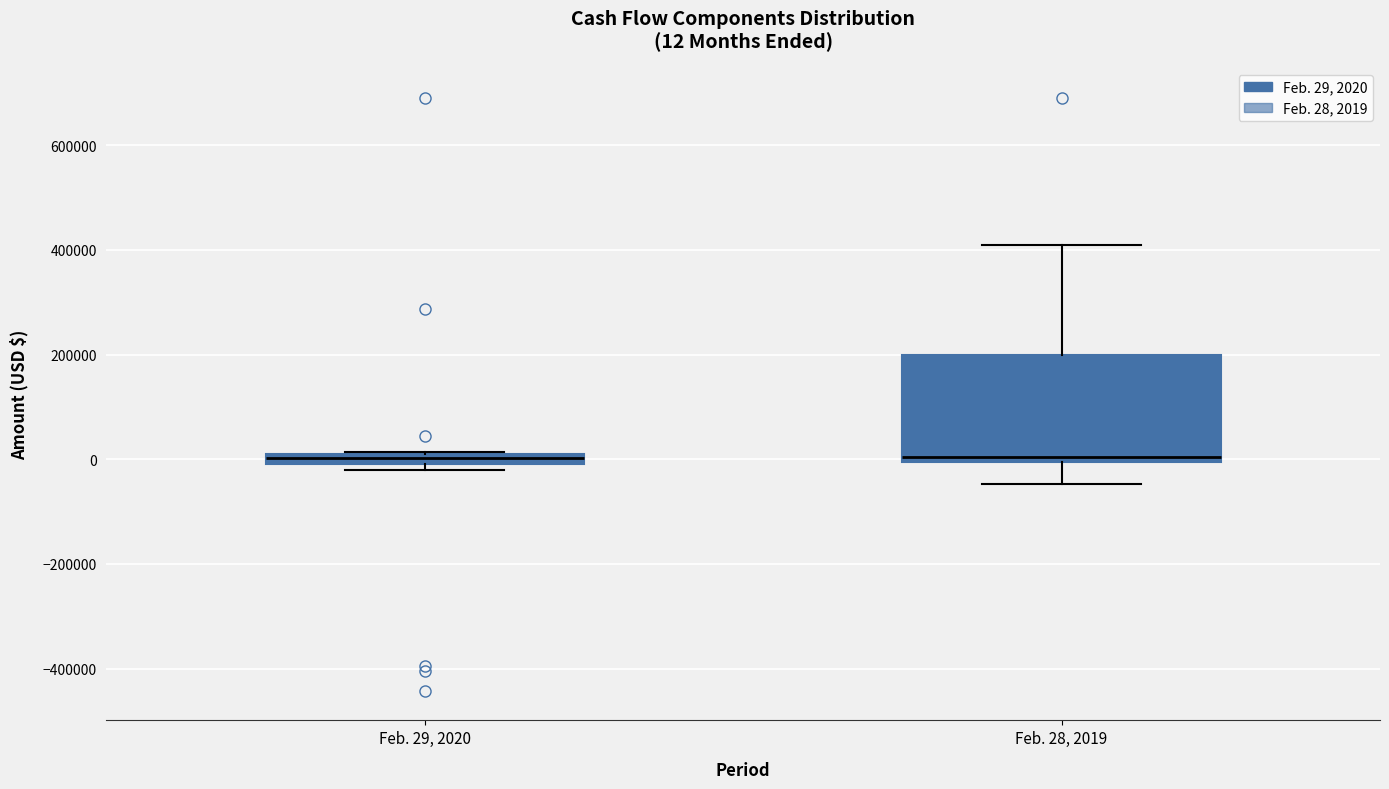

Comparing the boxes themselves (not the whiskers), which one is the tallest?

Feb. 28, 2019